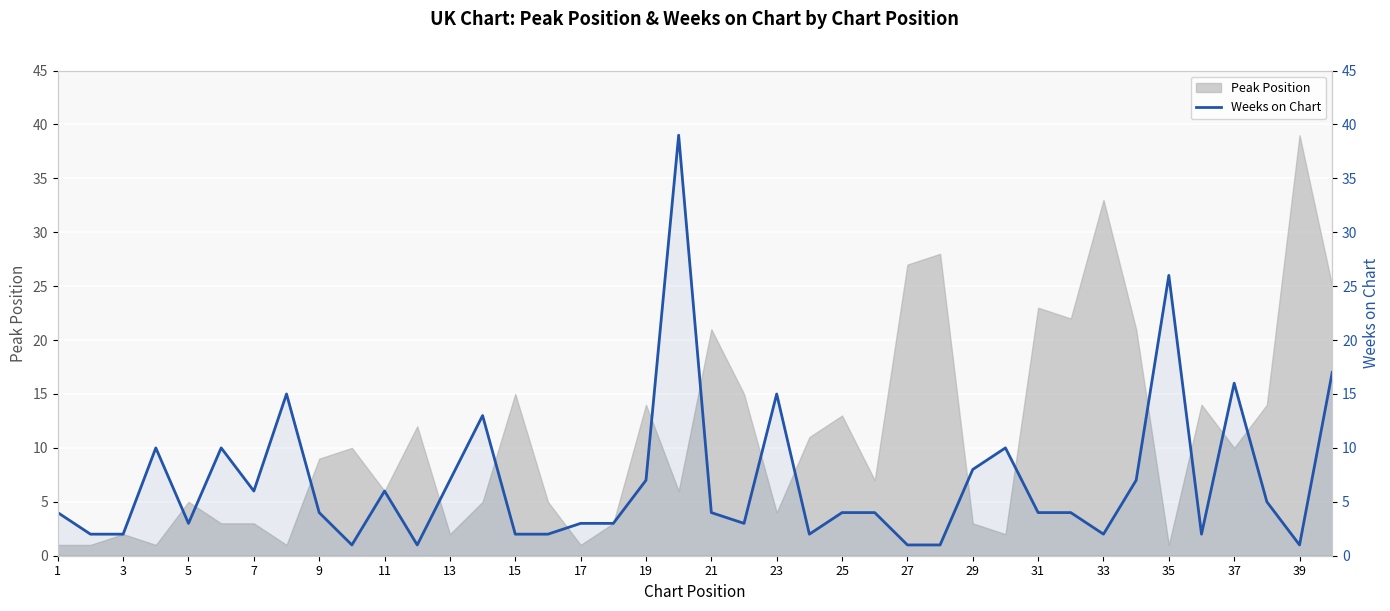

What is the minimum value shown in the chart?

1